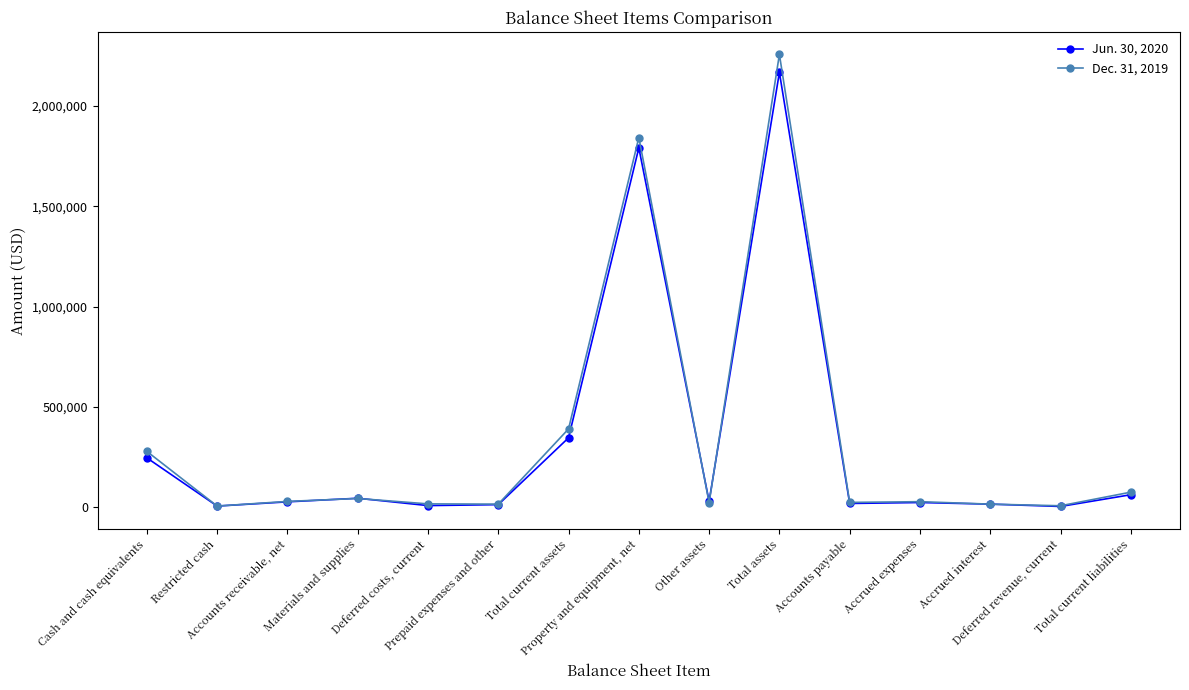

Rank the series at Other assets from lowest to highest value.

Dec. 31, 2019, Jun. 30, 2020